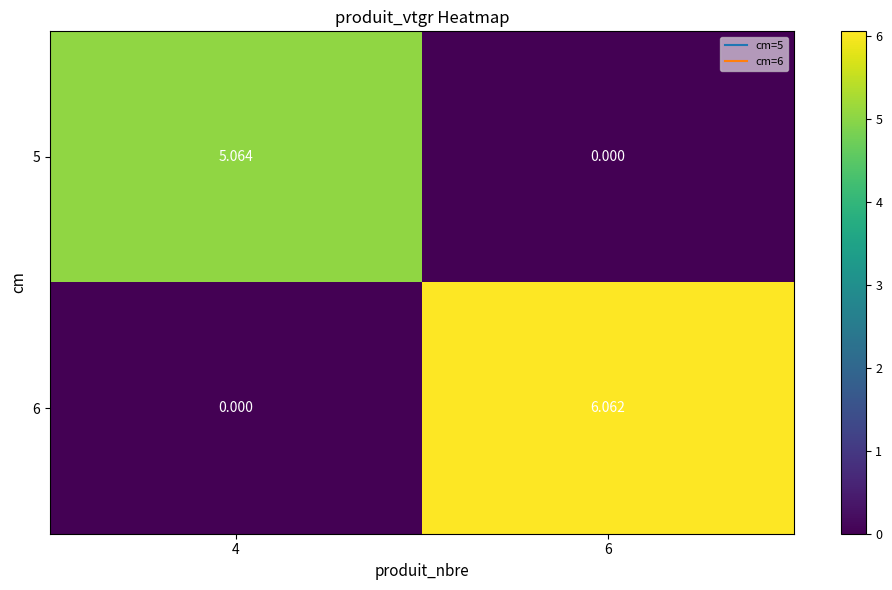

How many values in the 5 series are below 5?

1